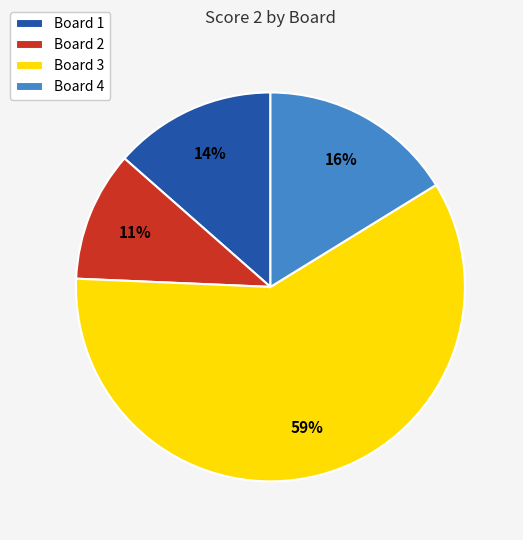

Do Board 1 and Board 3 together represent more than half of the pie?

Yes